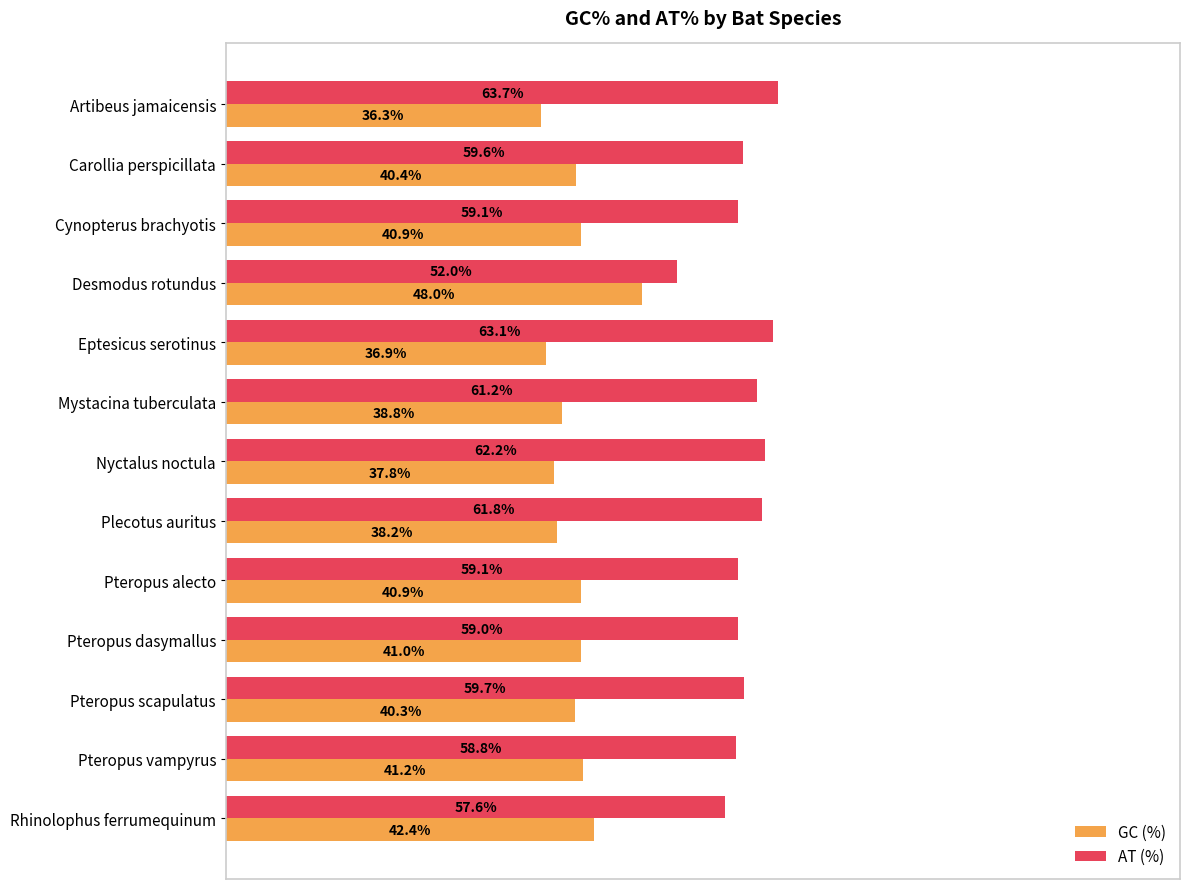

Which category has the highest value in the GC (%) series?

Desmodus rotundus